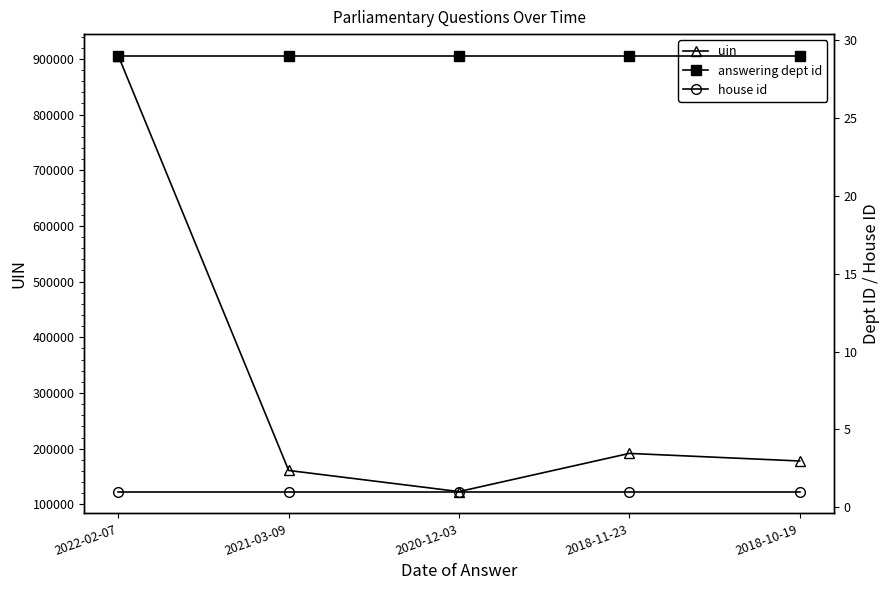

True or false: uin has more than 0 interior local peaks.

True